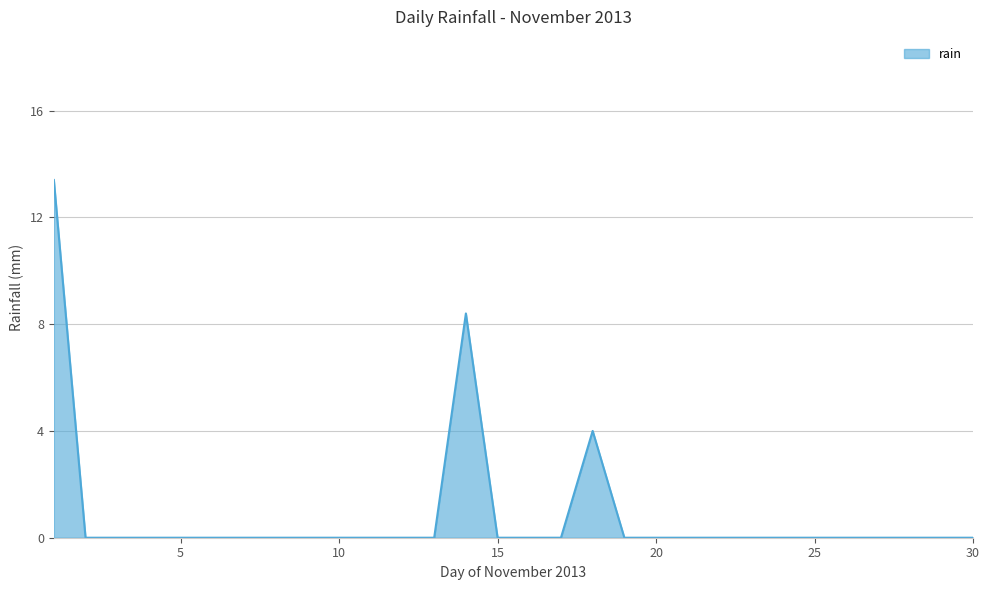

What is the difference between the maximum and minimum values?

13.4